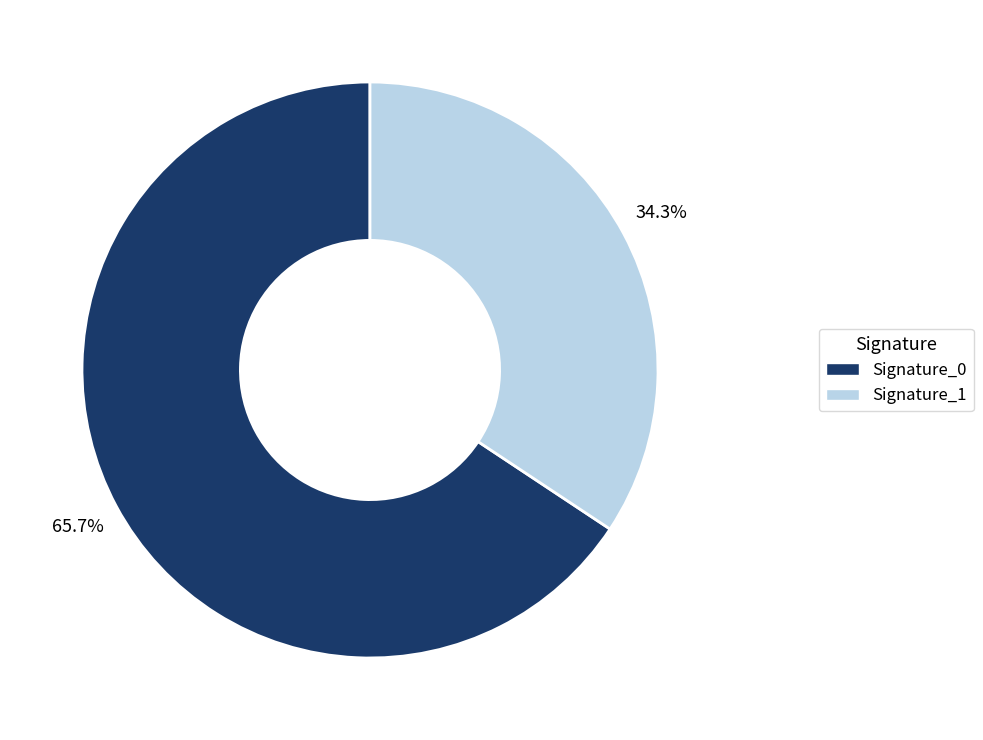

How many segments does this pie chart have?

2